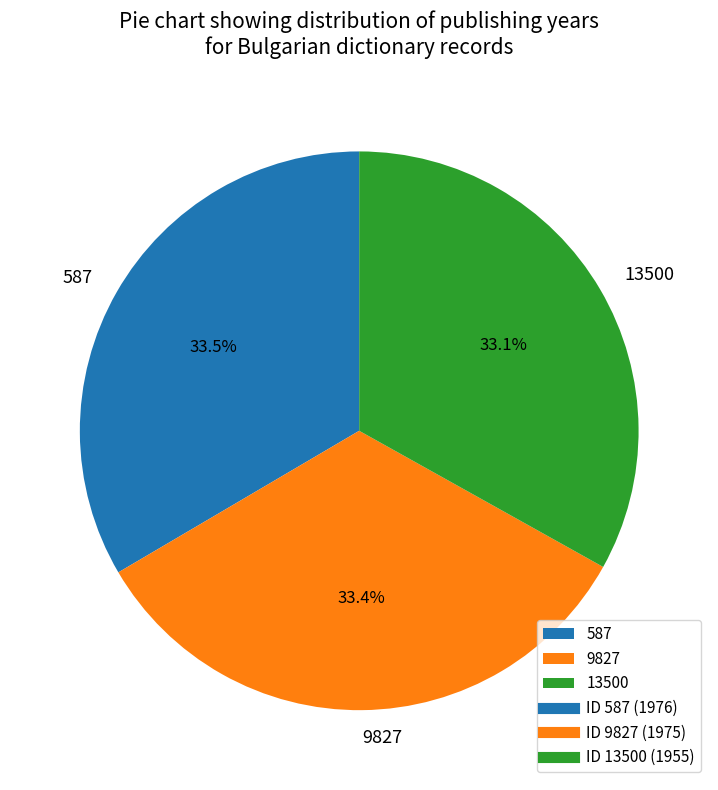

Approximately how many times larger is the value at 587 compared to 13500?

1.0